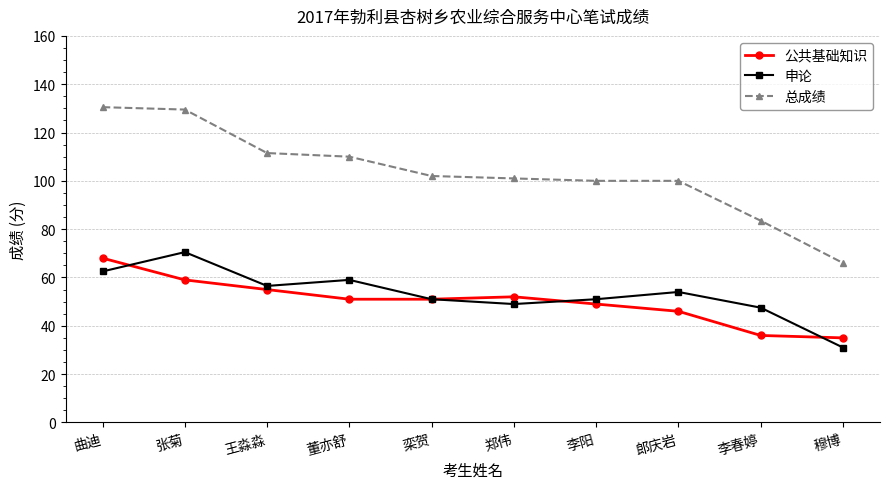

What is the maximum value for 申论?

70.5